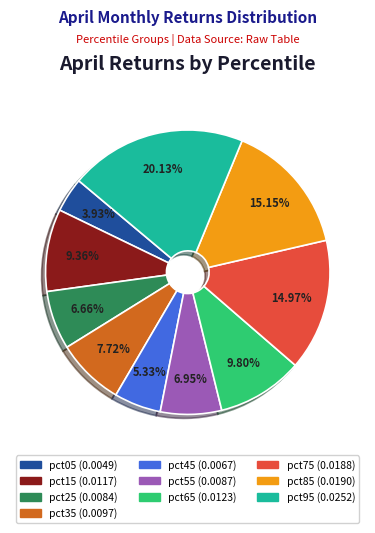

Which slice is the largest?

pct95